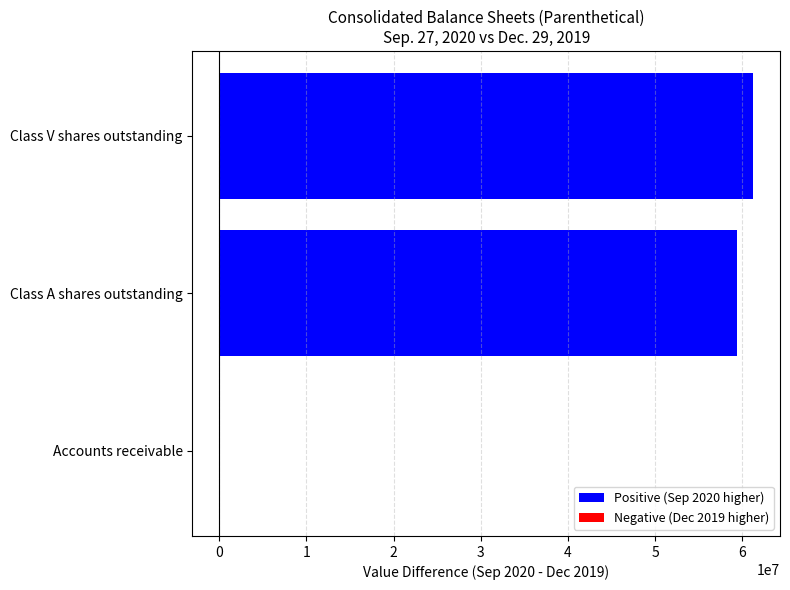

What is the maximum value shown in the chart?

61249000